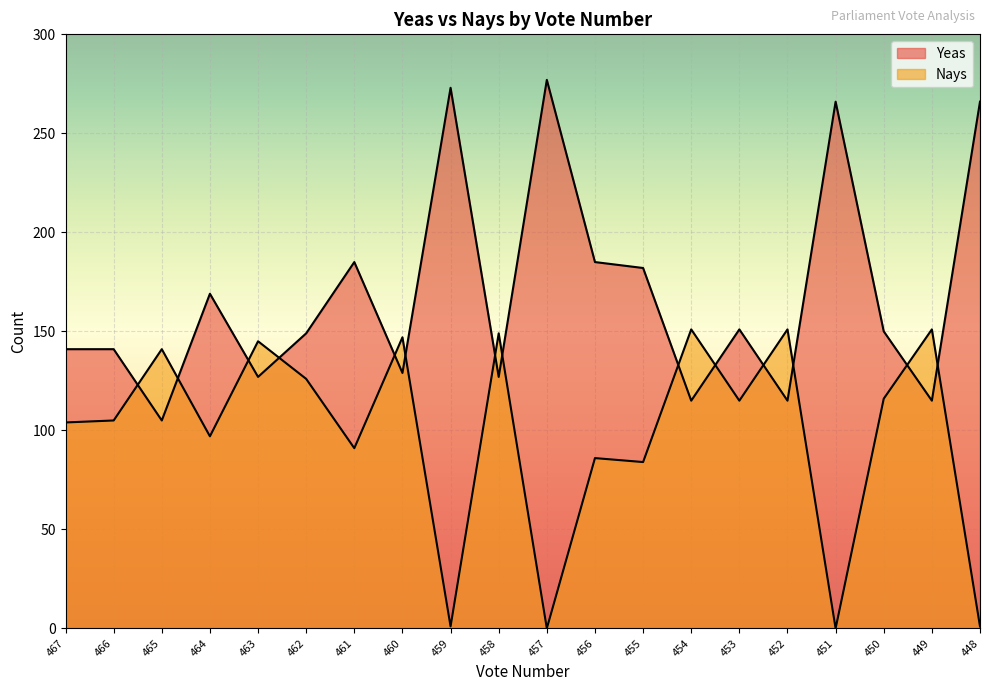

True or false: Nays and Yeas intersect in this chart.

True